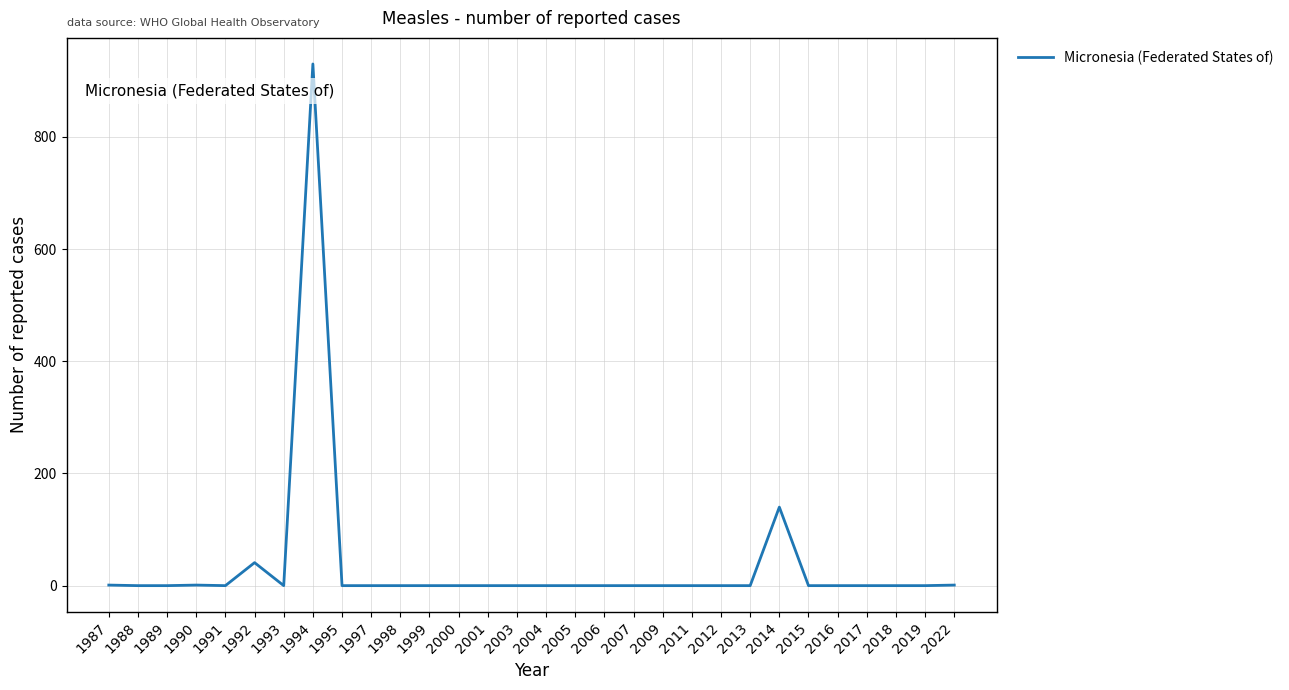

At which label is the value closest to 465?

2014